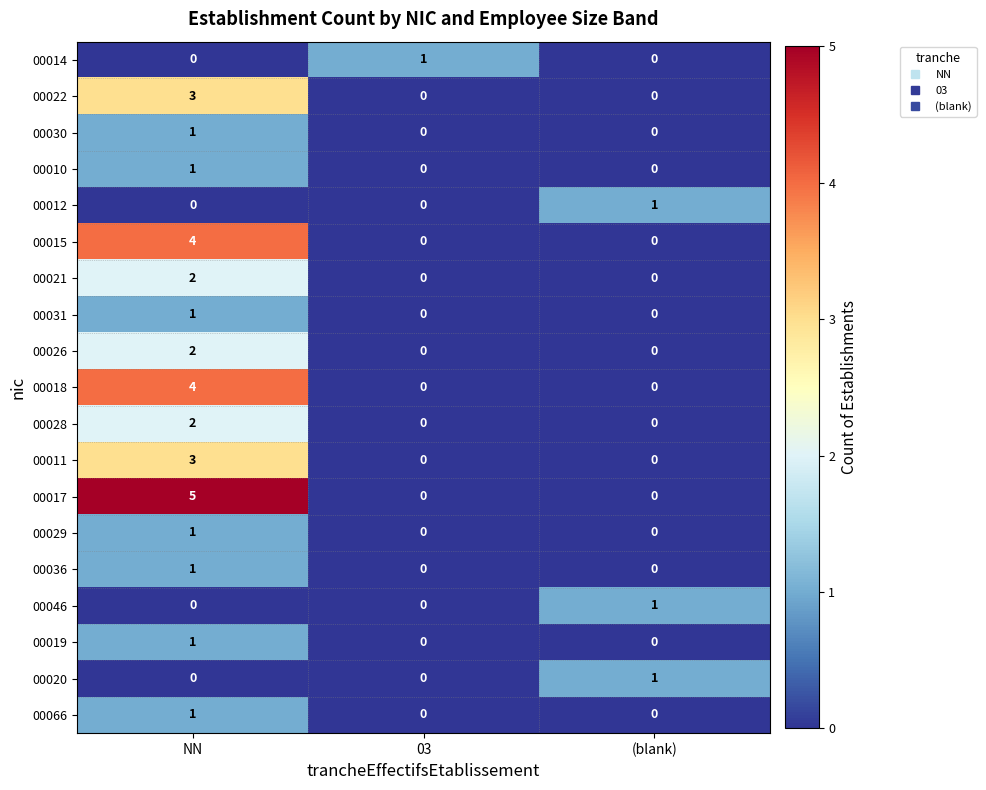

What is the greatest value displayed?

5